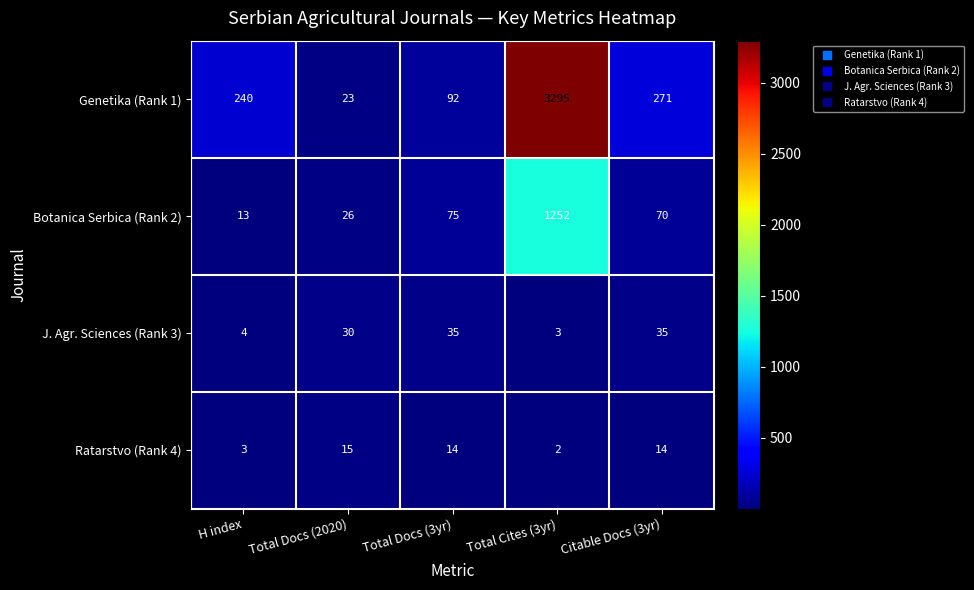

What is the difference between the highest and lowest values at Citable Docs (3yr)?

257